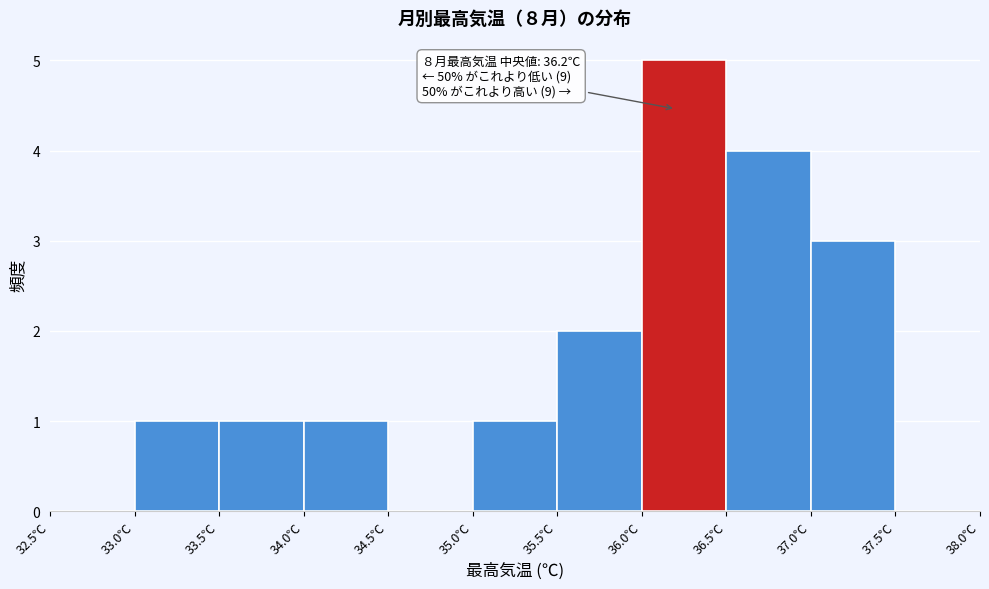

Which range on the x-axis has the tallest bar?

36.0 to 36.5